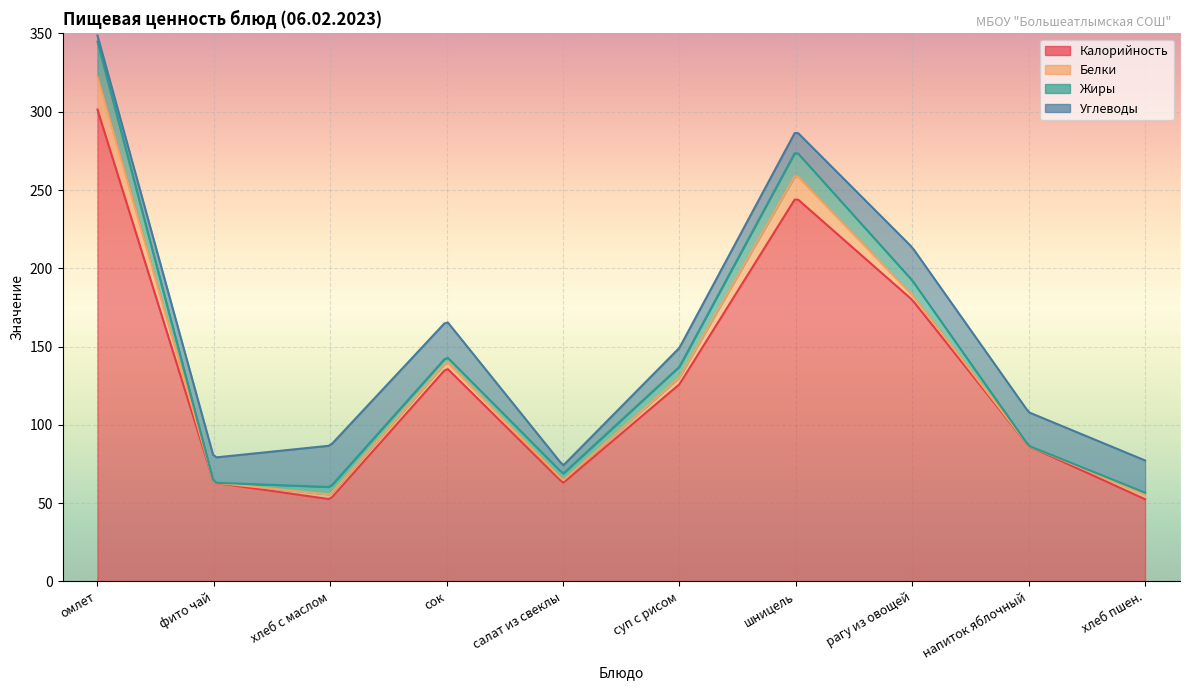

What position from the right is фито чай?

9